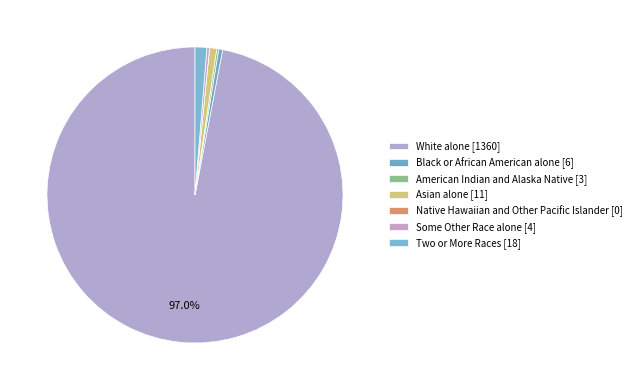

How many segments does this pie chart have?

7